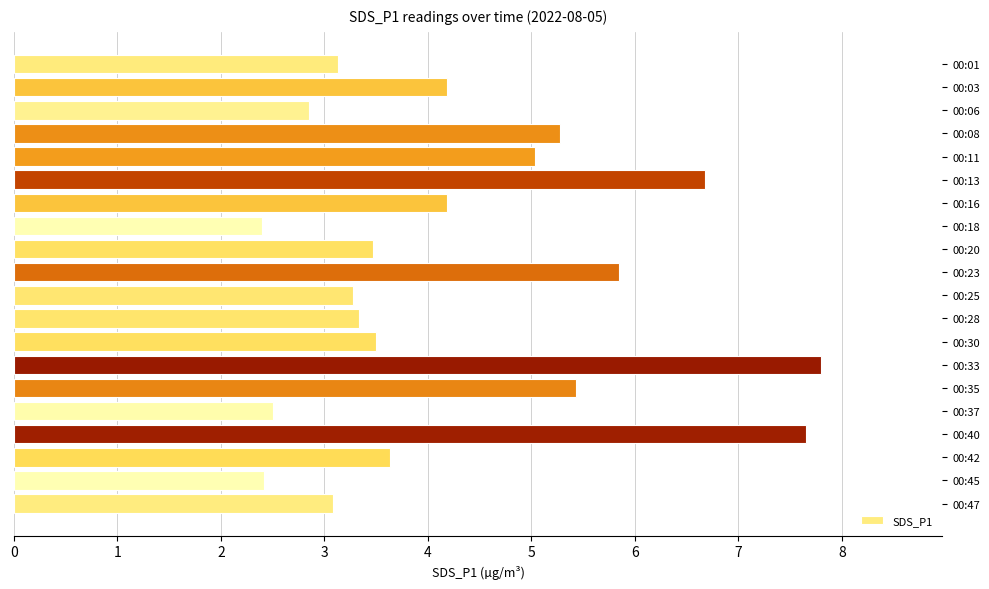

The chart shows a value of 3.5 at 00:30. True or false?

True